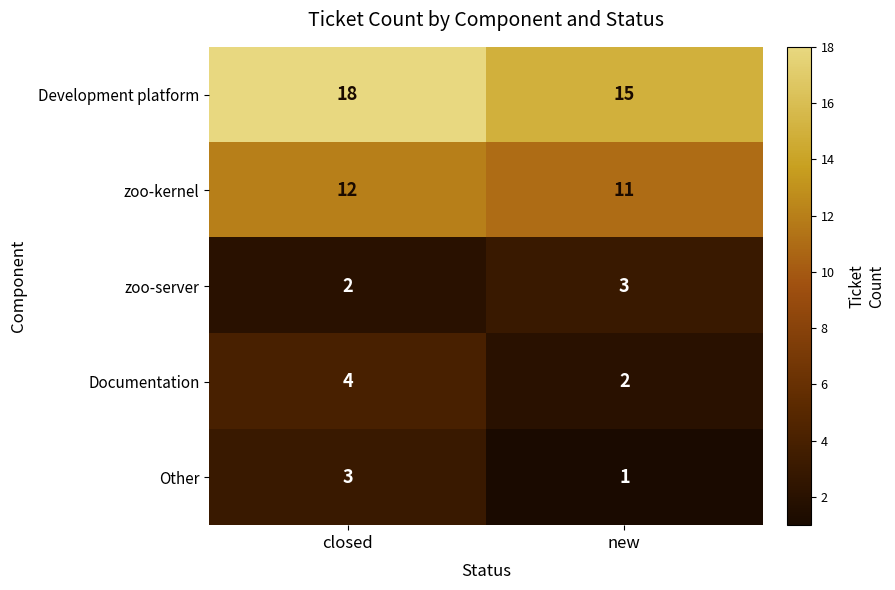

What is the highest value of the Other series?

3